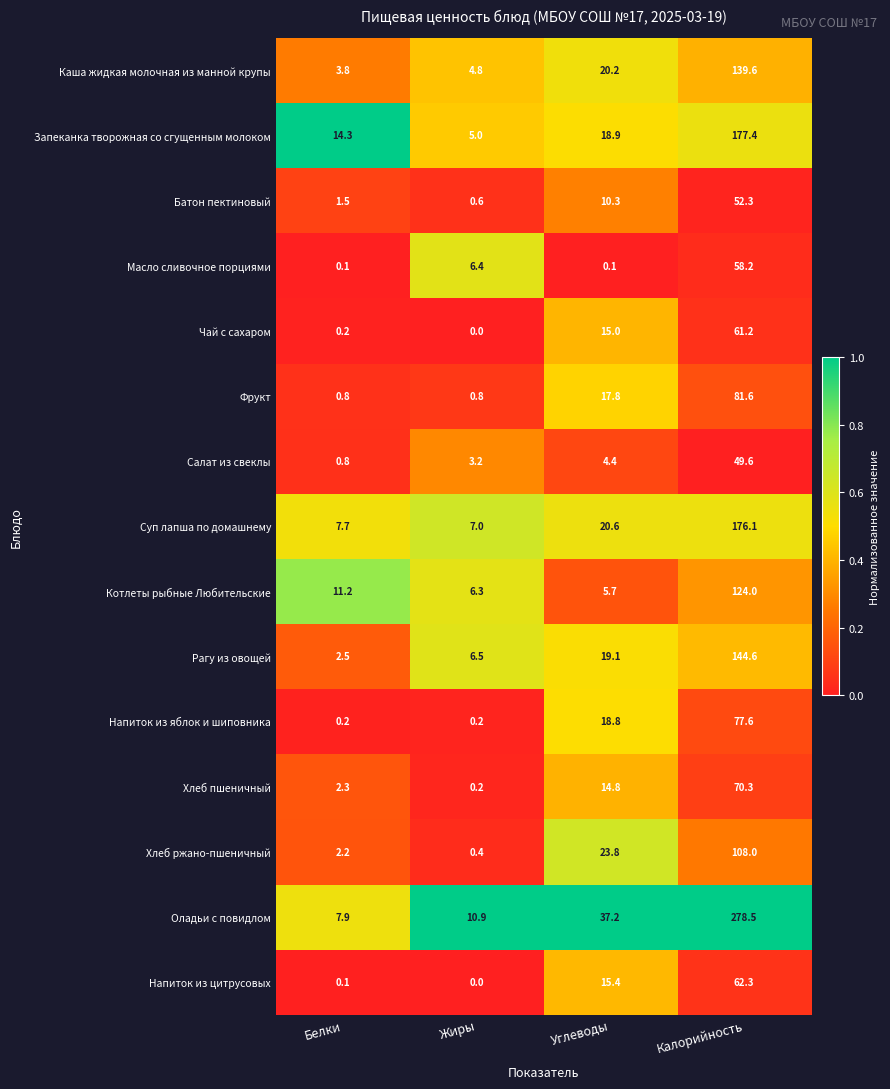

Between Углеводы and Калорийность, which series saw the biggest shift?

Оладьи с повидлом